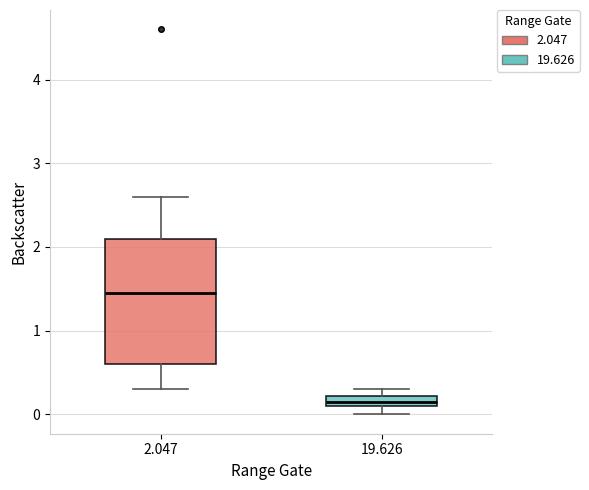

Which box has the lowest median line?

19.626